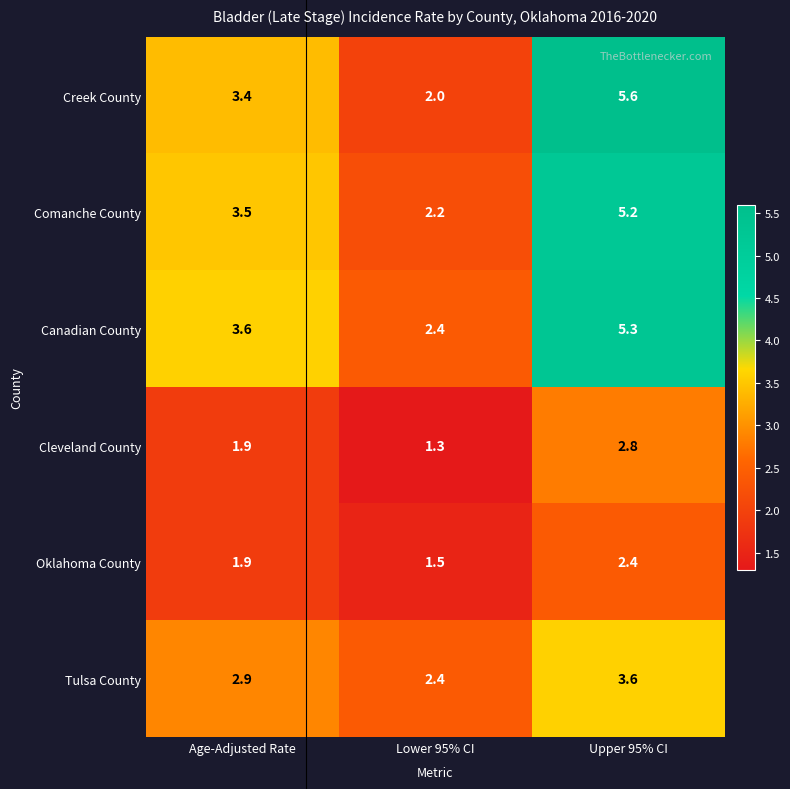

What is the difference between the maximum and minimum values in the Tulsa County series?

1.2